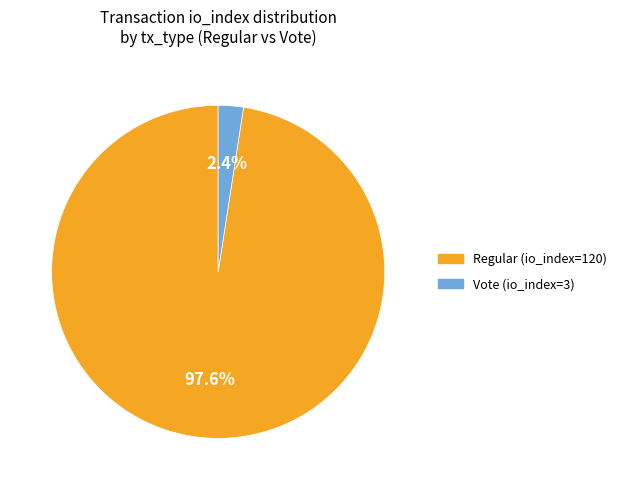

To the nearest percent, what portion does Vote (io_index=3) represent?

2%